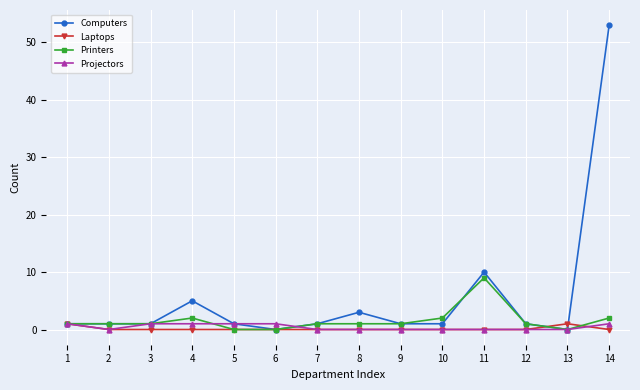

What is the greatest value displayed?

53